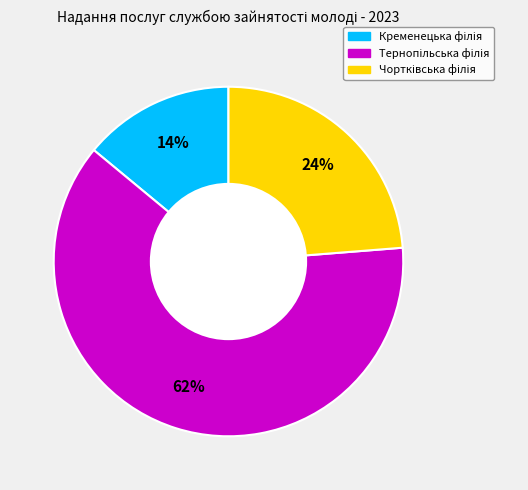

Is there a majority slice in this chart?

Yes